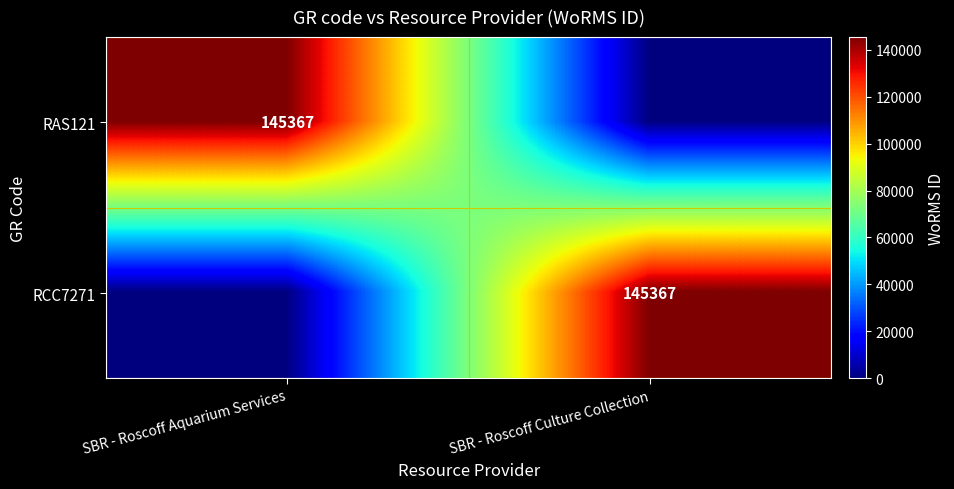

At how many categories does at least one series exceed 1624?

2